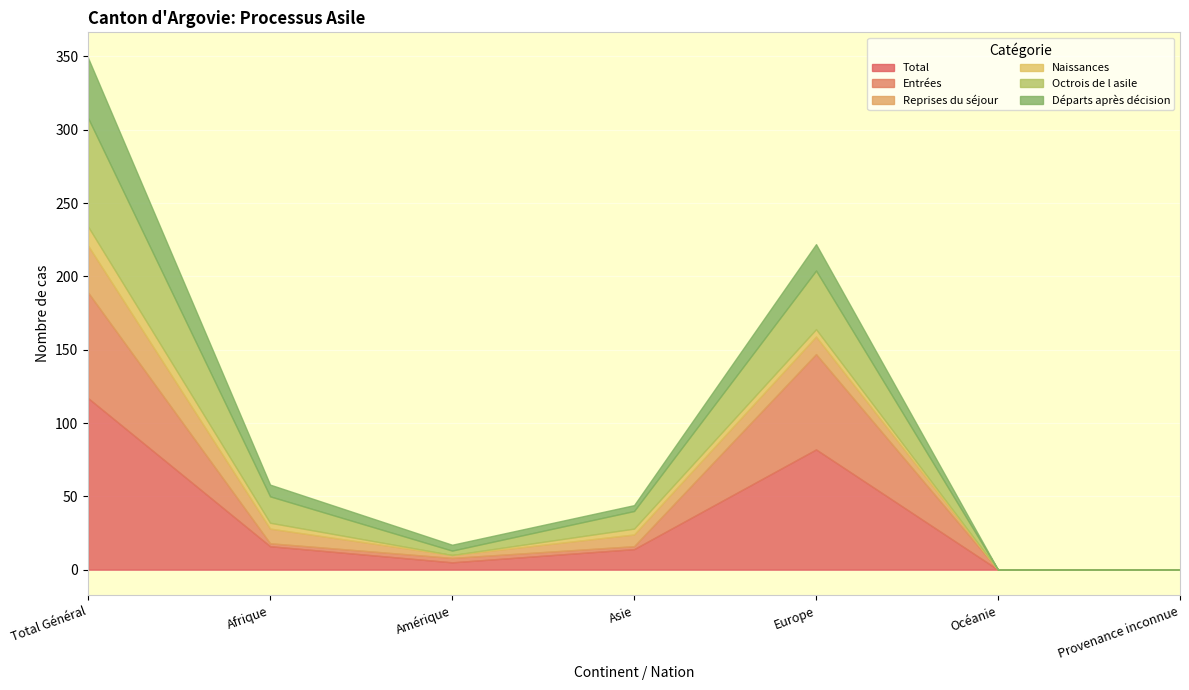

At which category does the chart reach its minimum across all series?

Océanie